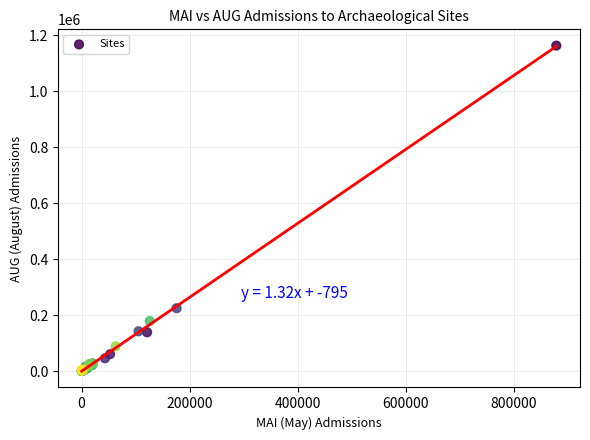

What Y value in the scatter plot is closest to 581819?

224573